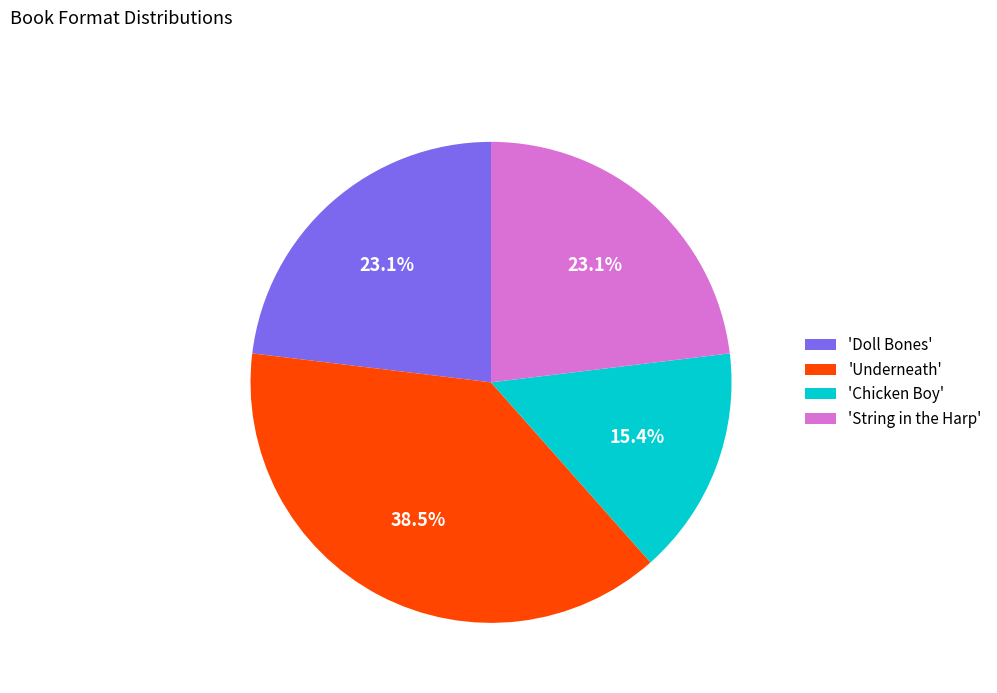

Combined, do 'Doll Bones' and 'String in the Harp' account for over 50%?

No